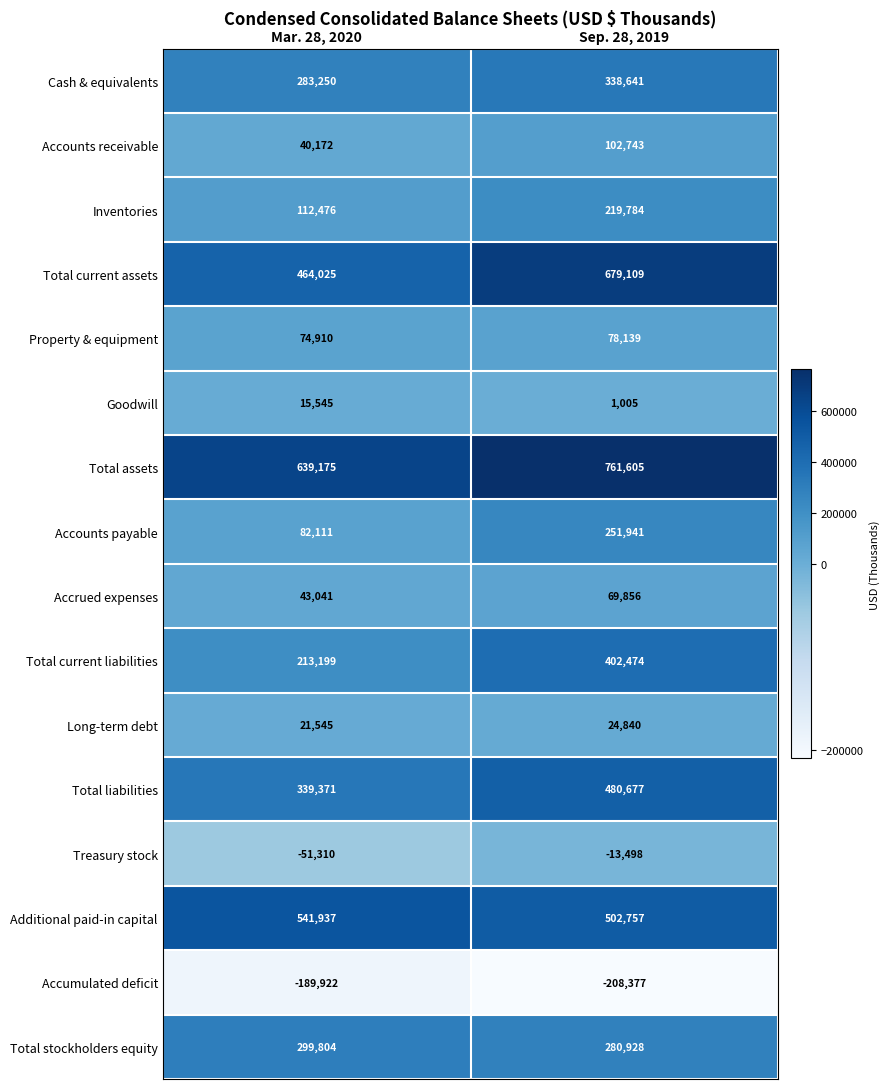

What is the total value across all series at Sep. 28, 2019?

3972624